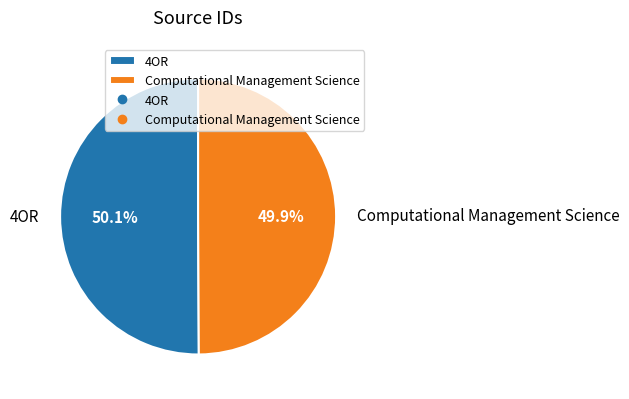

Is there any slice that represents more than half of the pie?

Yes